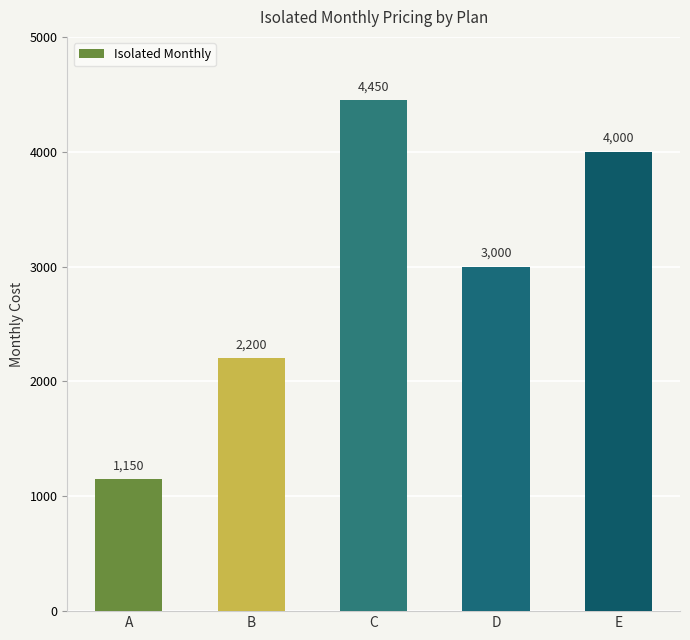

Which category has the highest value across all series?

C